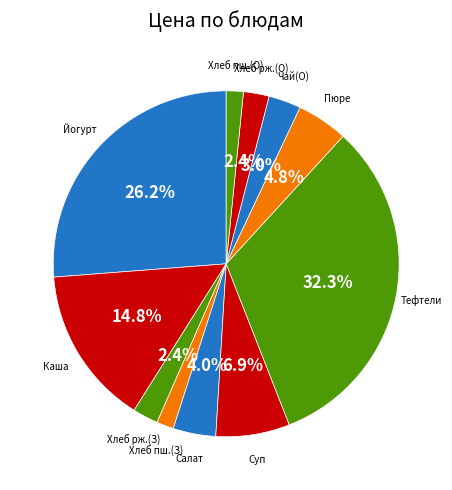

What is the largest slice in the pie chart?

Тефтели